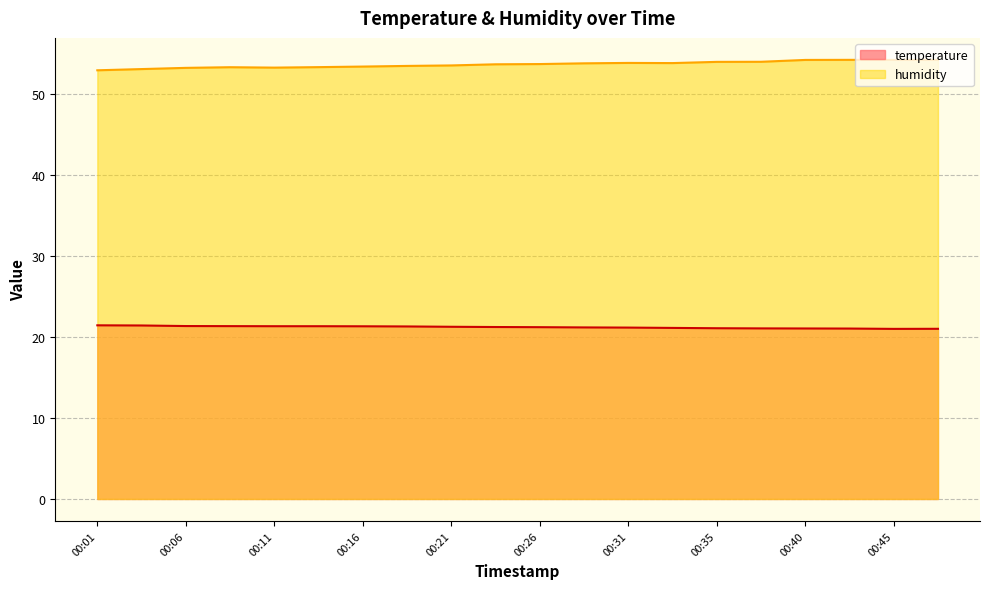

Reading right to left, transcribe all the data shown in this chart.

temperature: 21.0	21.0	21.1	21.1	21.1	21.1	21.1	21.2	21.2	21.2	21.2	21.3	21.3	21.3	21.3	21.3	21.4	21.4	21.4	21.4
humidity: 54.2	54.2	54.2	54.2	54.0	54.0	53.8	53.9	53.8	53.7	53.7	53.5	53.5	53.4	53.3	53.3	53.3	53.2	53.1	53.0